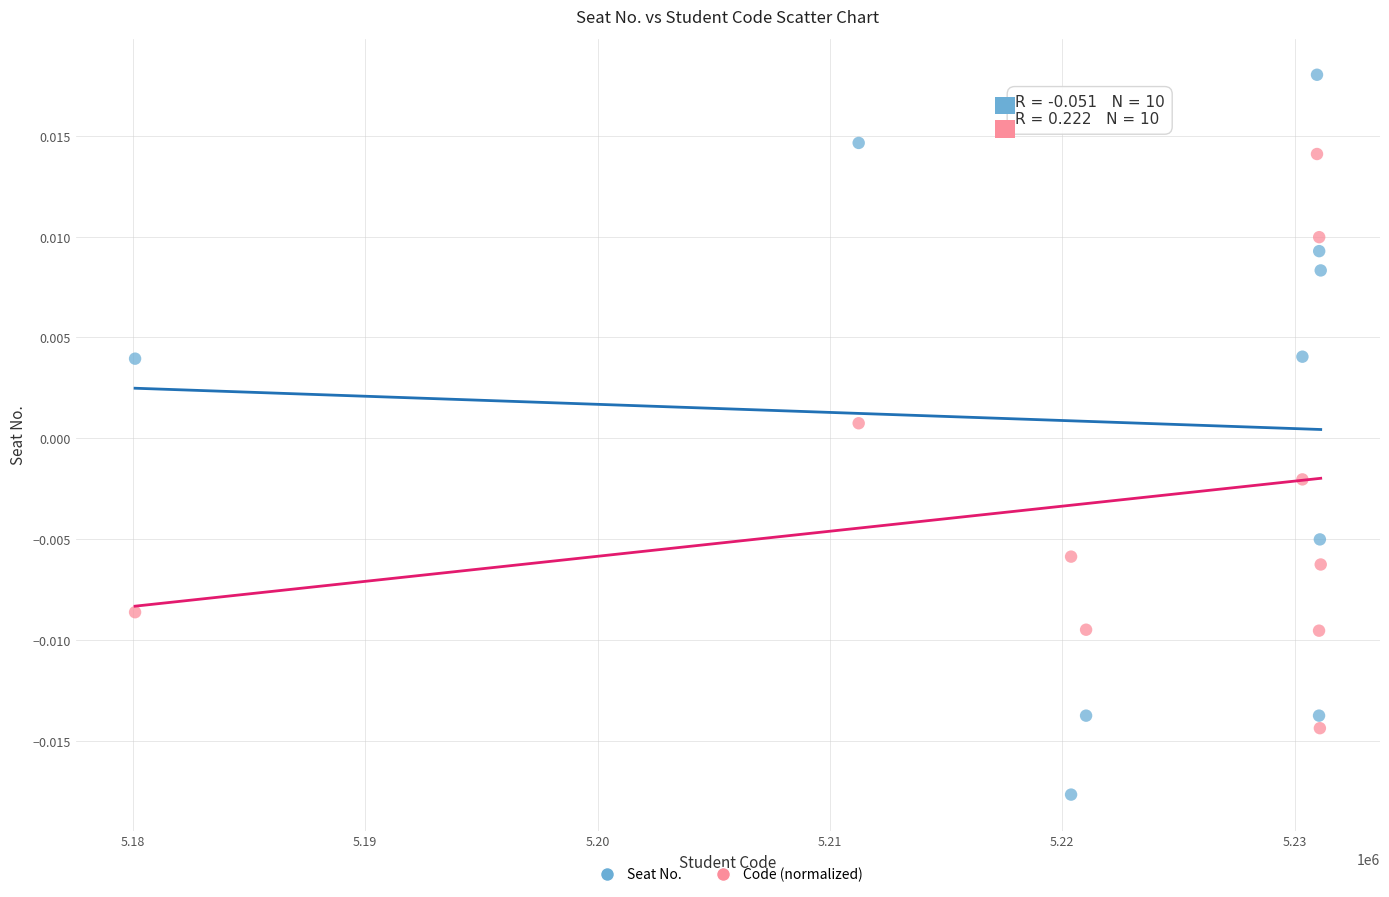

Which series has the widest spread of Y values?

Seat No.